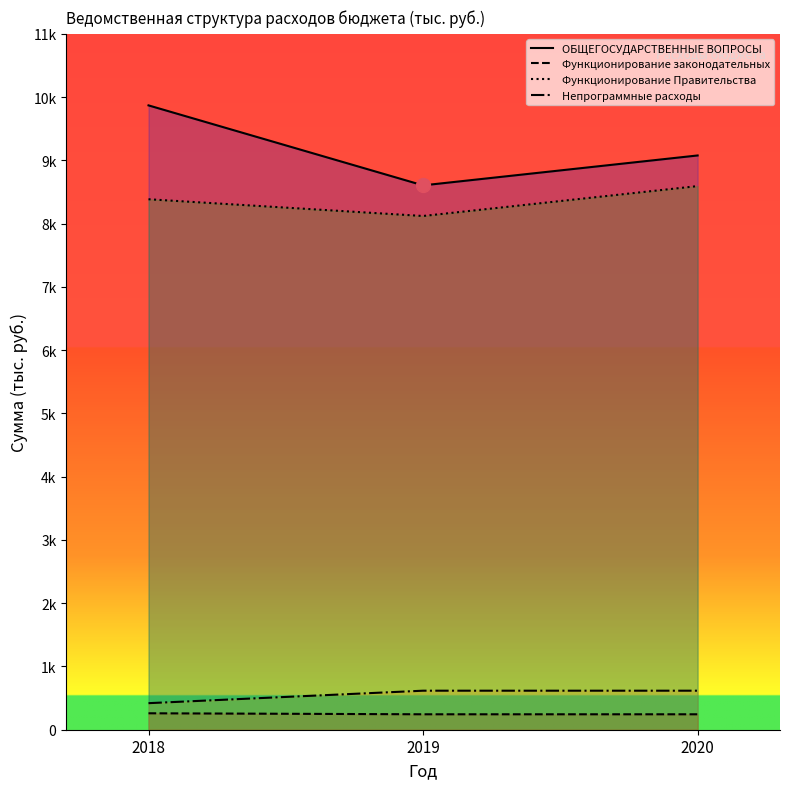

Which series contains the highest Y value?

ОБЩЕГОСУДАРСТВЕННЫЕ ВОПРОСЫ